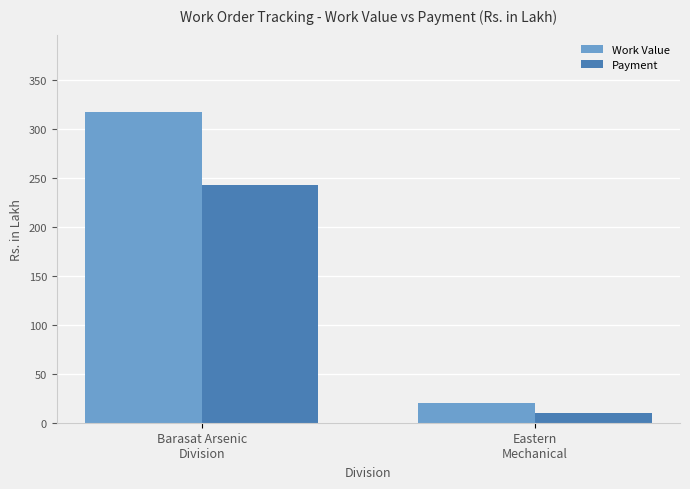

What is the minimum value for Work Value?

20.2